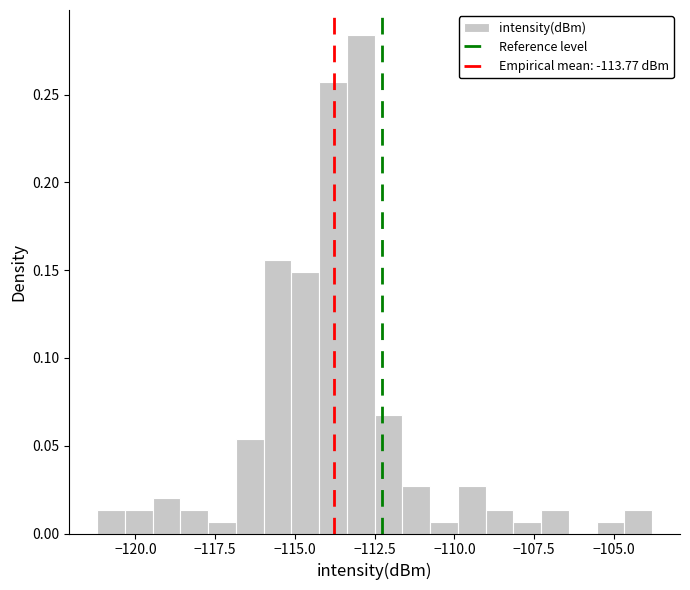

Around what value on the x-axis is the tallest bar? Give the approximate position of its centre, as read against the axis.

-113.0